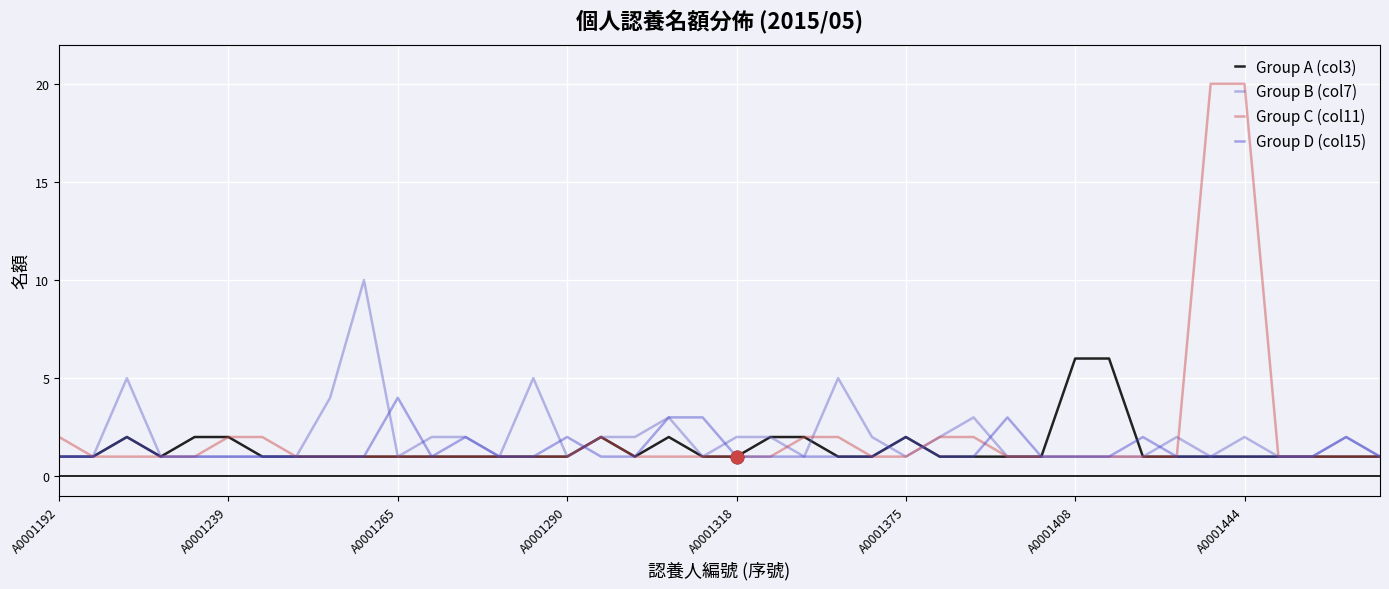

What is the highest value of the Group D (col15) series?

4